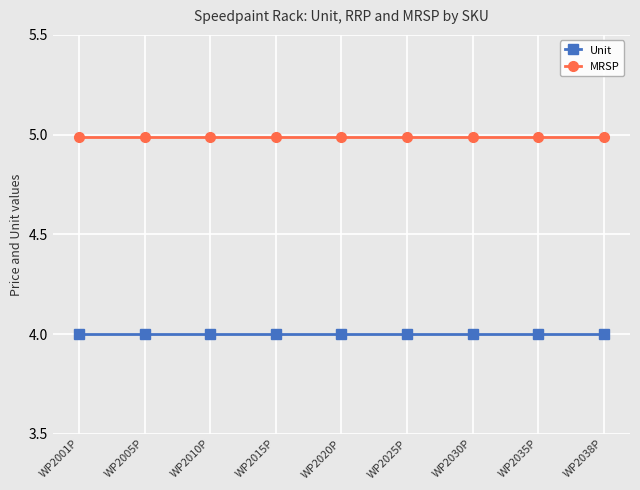

Rank the series by their average value, from lowest to highest.

Unit, MRSP